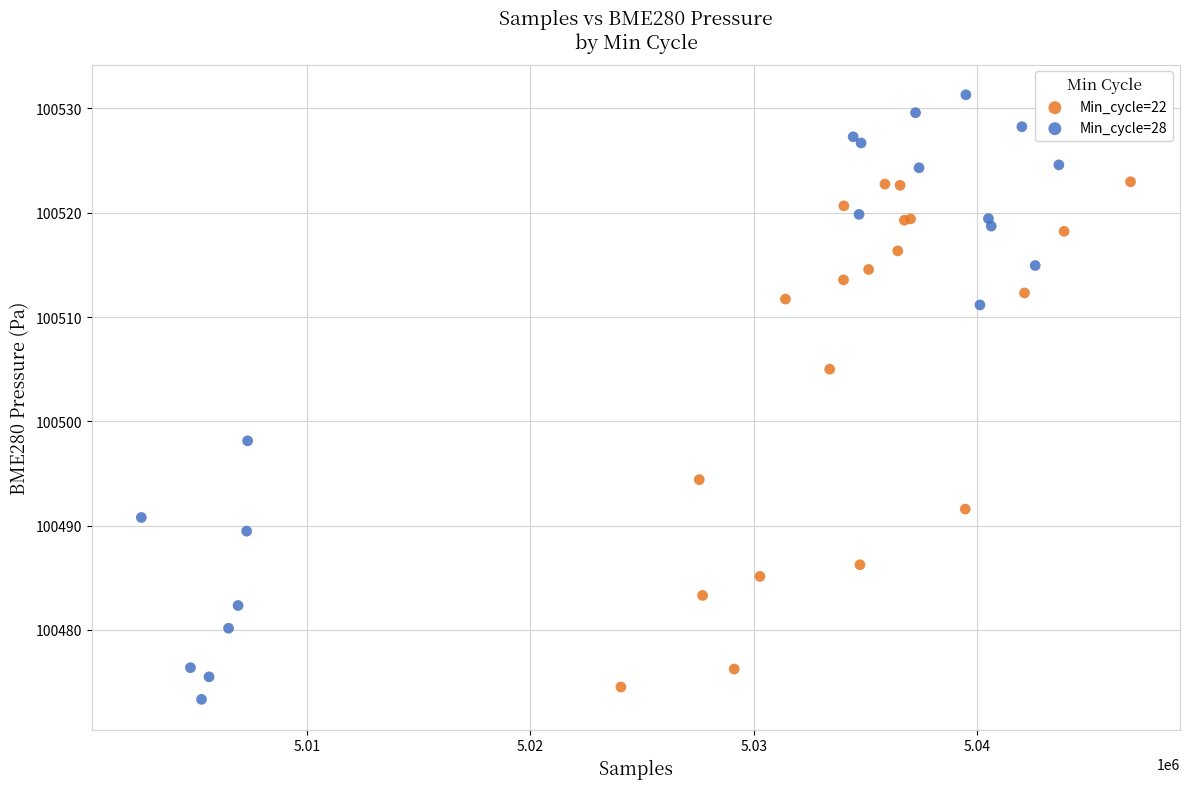

Which series reaches the maximum Y coordinate?

Min_cycle=28